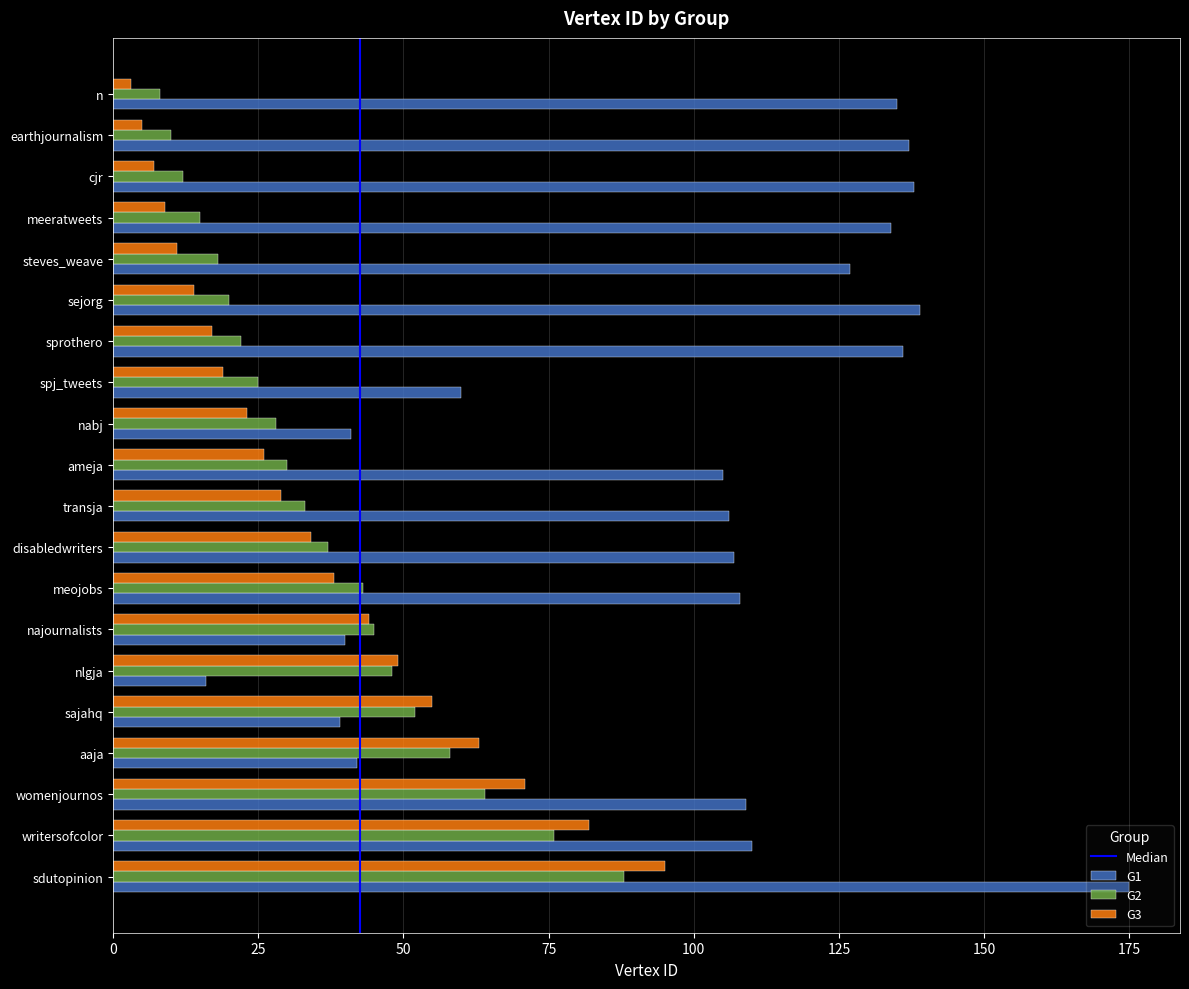

Is the value of G2 at najournalists greater than the value of G1 at nabj?

Yes